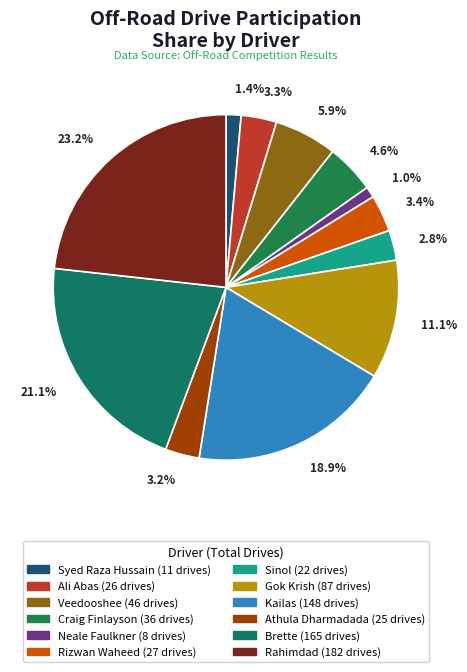

How many segments does this pie chart have?

12